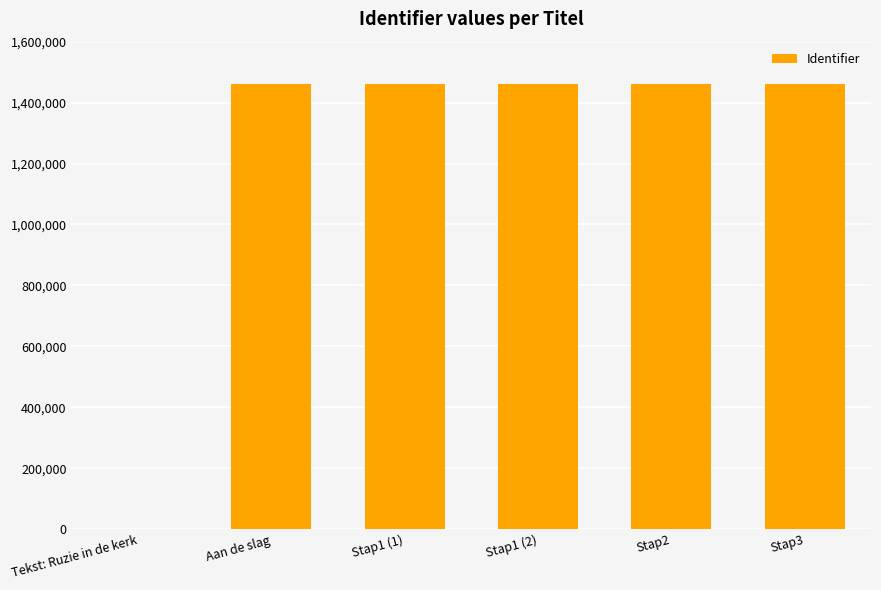

What is the sum of the values at Stap1 (2) and Stap2?

2922574